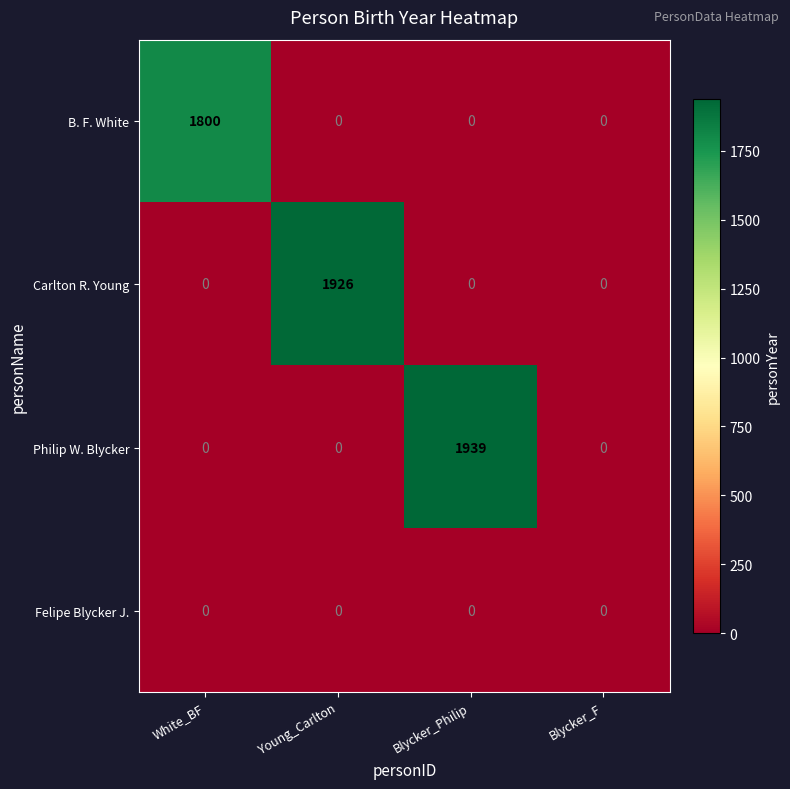

What is the sum of all Carlton R. Young values?

1926